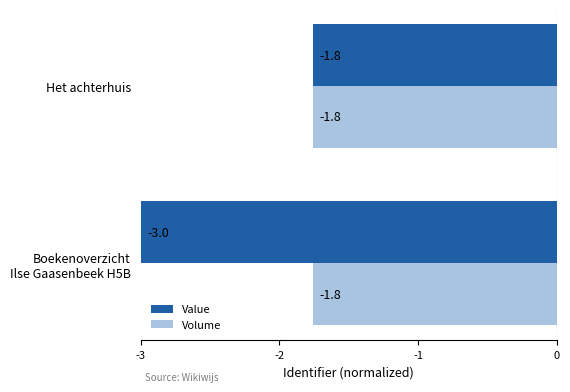

Which series has the widest spread of values?

Value